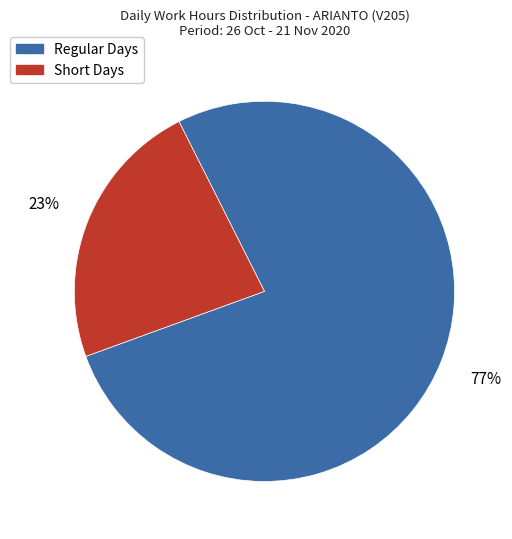

Is there any slice that represents more than half of the pie?

Yes